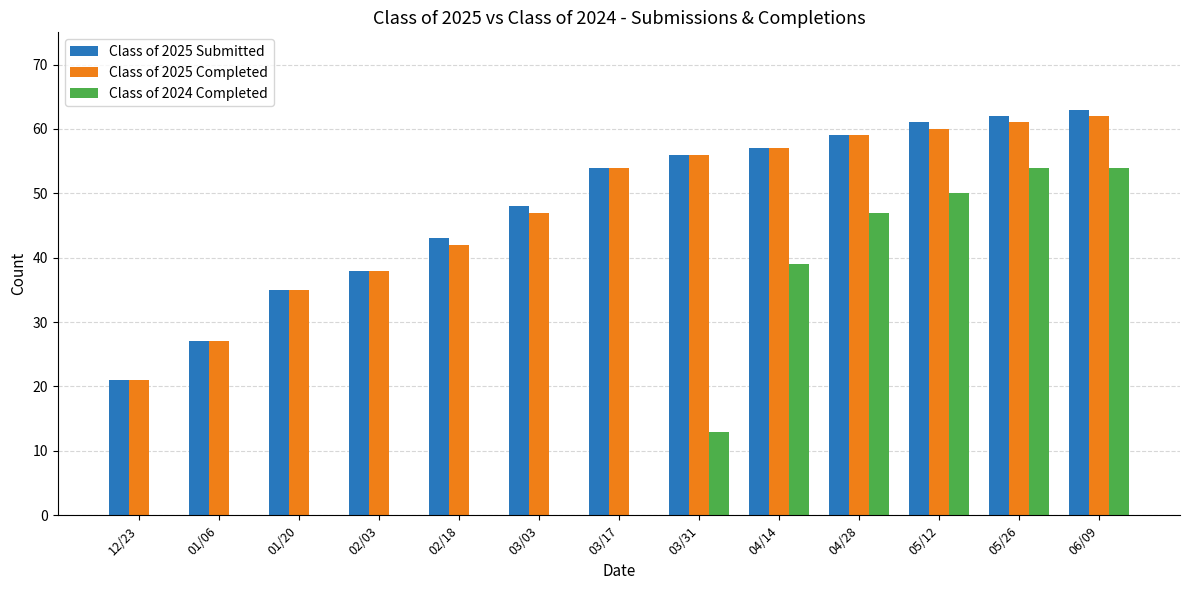

Which series changed the most between 12/23 and 05/26?

Class of 2024 Completed